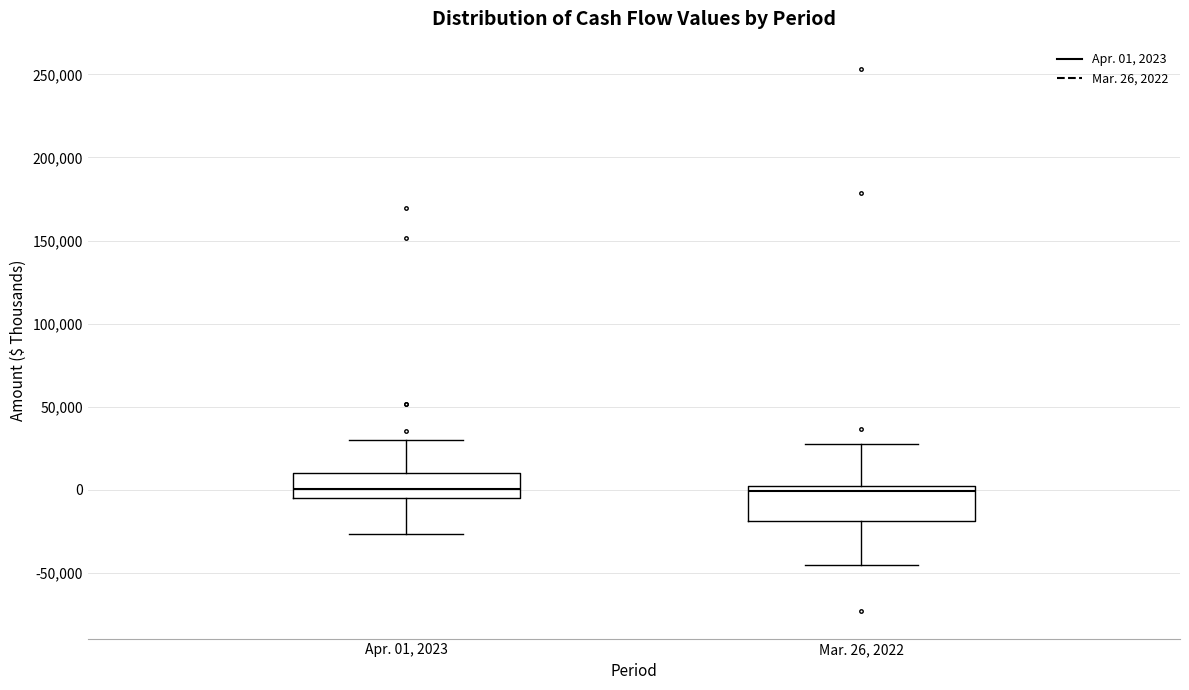

Reading left to right, read every box against the y-axis: the position of its median line, the range the box covers, and the ends of its whiskers. The values are not printed on the chart, so give them approximately, as read against the axis.

Apr. 01, 2023: median 0, box -5000 to 10000, whiskers -25000 to 30000
Mar. 26, 2022: median 0 (just below the box's upper edge), box -20000 to 0, whiskers -45000 to 25000